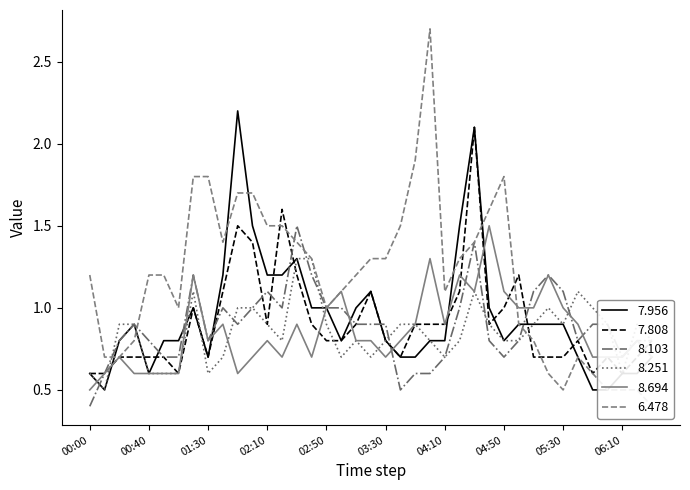

At 2004/05/22 03:50, list the series in order from largest to smallest.

6.478, 7.808, 8.251, 8.694, 7.956, 8.103